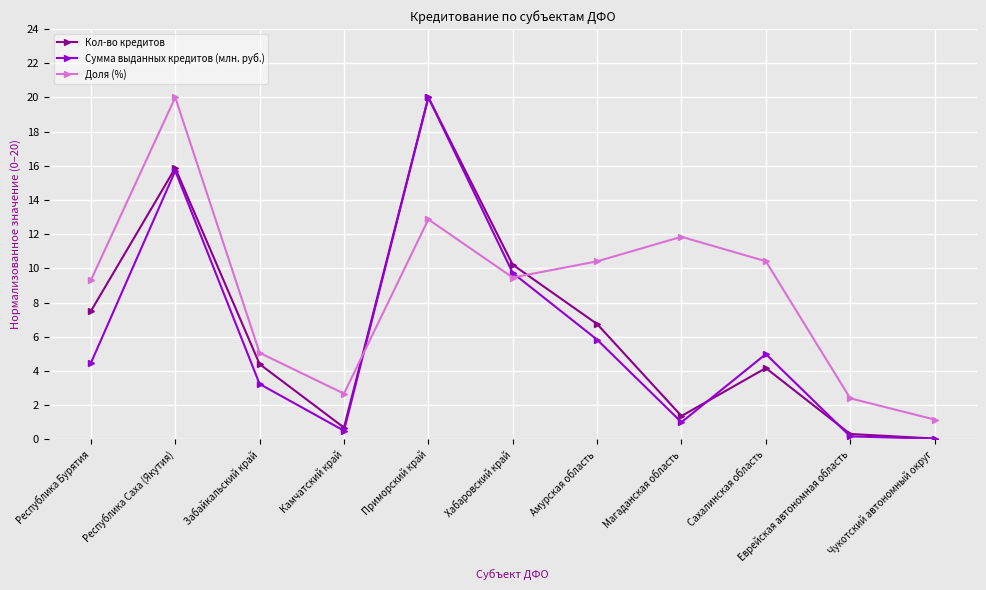

Between Забайкальский край and Камчатский край, which series saw the biggest shift?

Кол-во кредитов